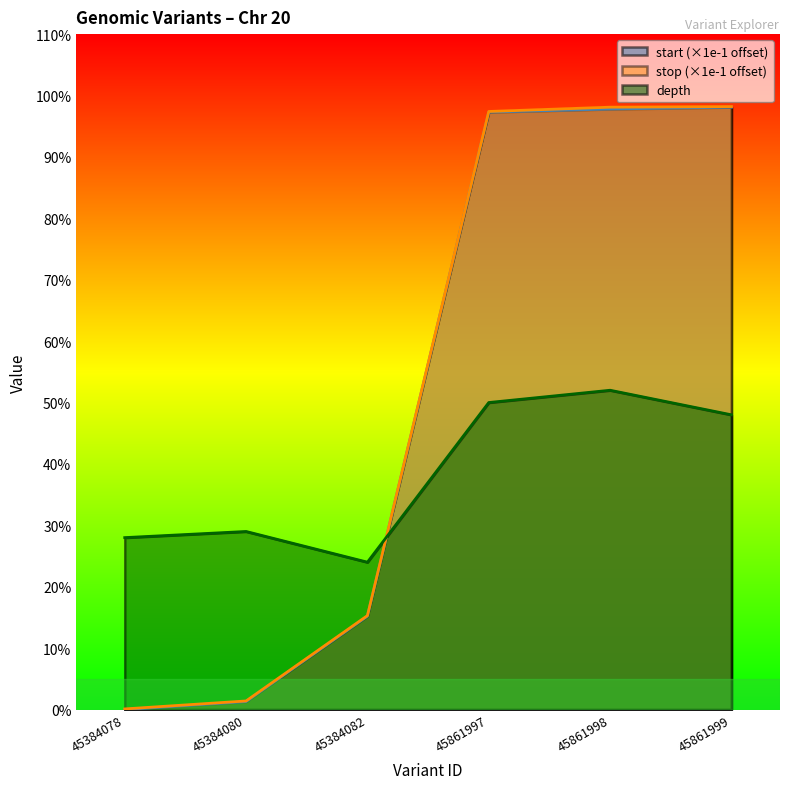

What is the value of the stop point at the 5th from the left?

98.1